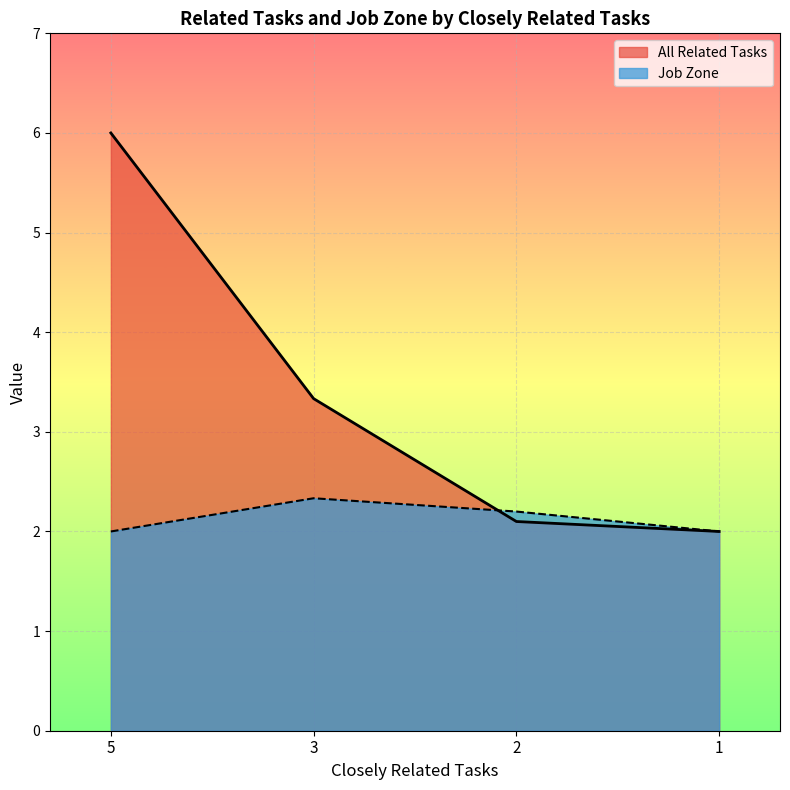

What is the approximate value of Job Zone at 2?

2.2